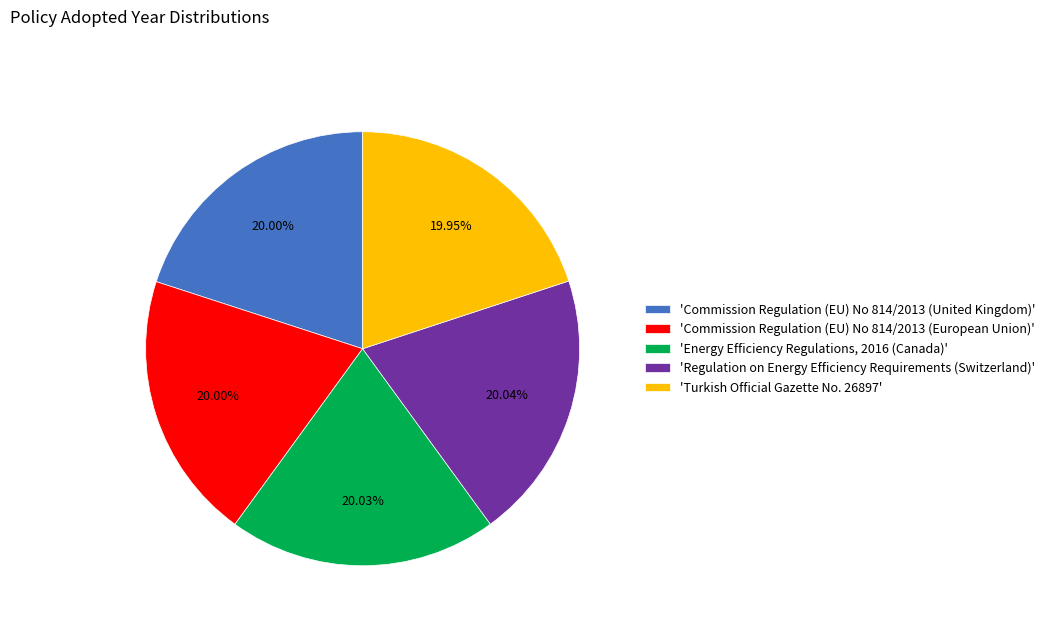

How many slices are in this pie chart?

5